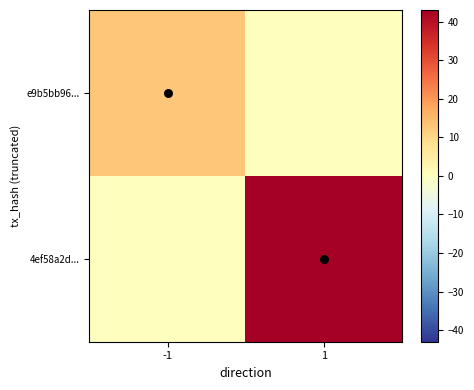

What is the maximum value shown in the chart?

43